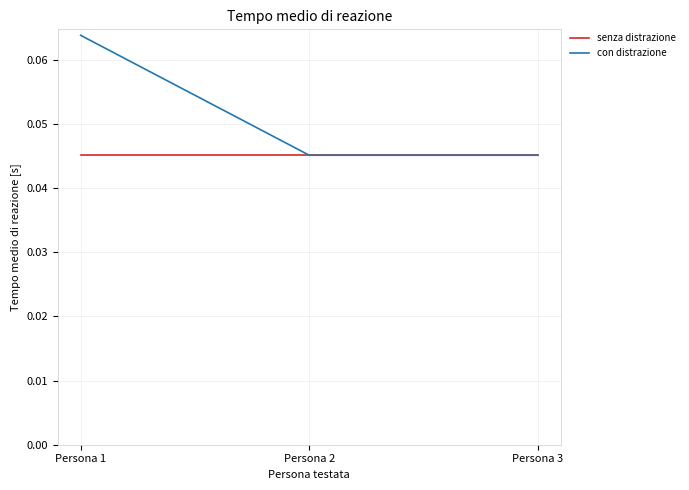

Count the con distrazione values in the range 0 to 1.

3